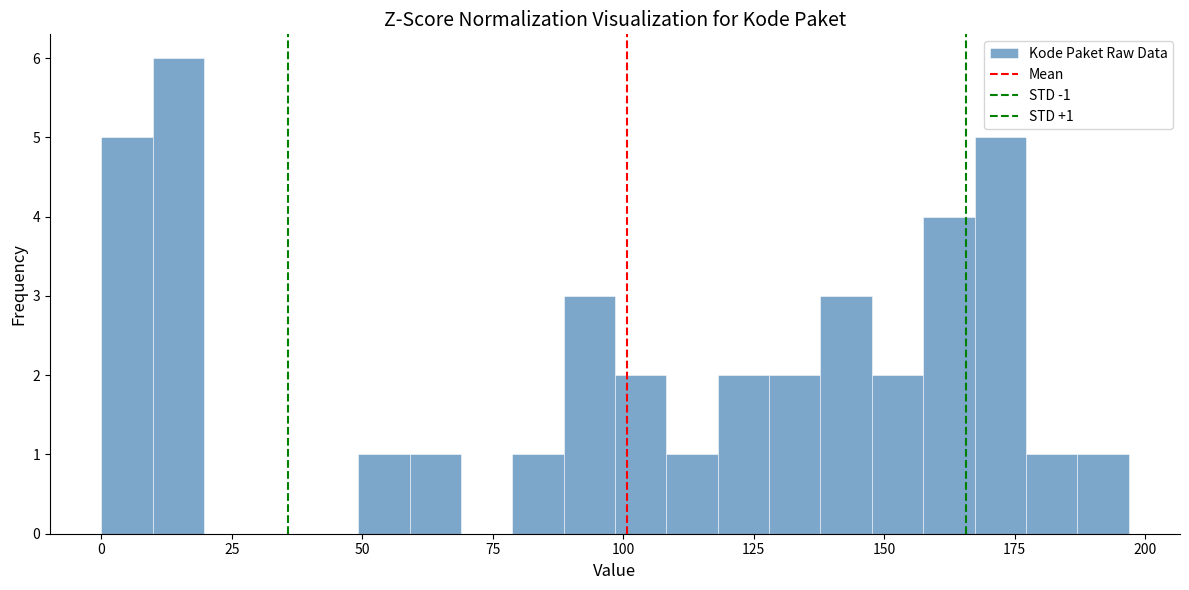

Read against the x-axis, roughly where is the centre of the tallest bar?

15